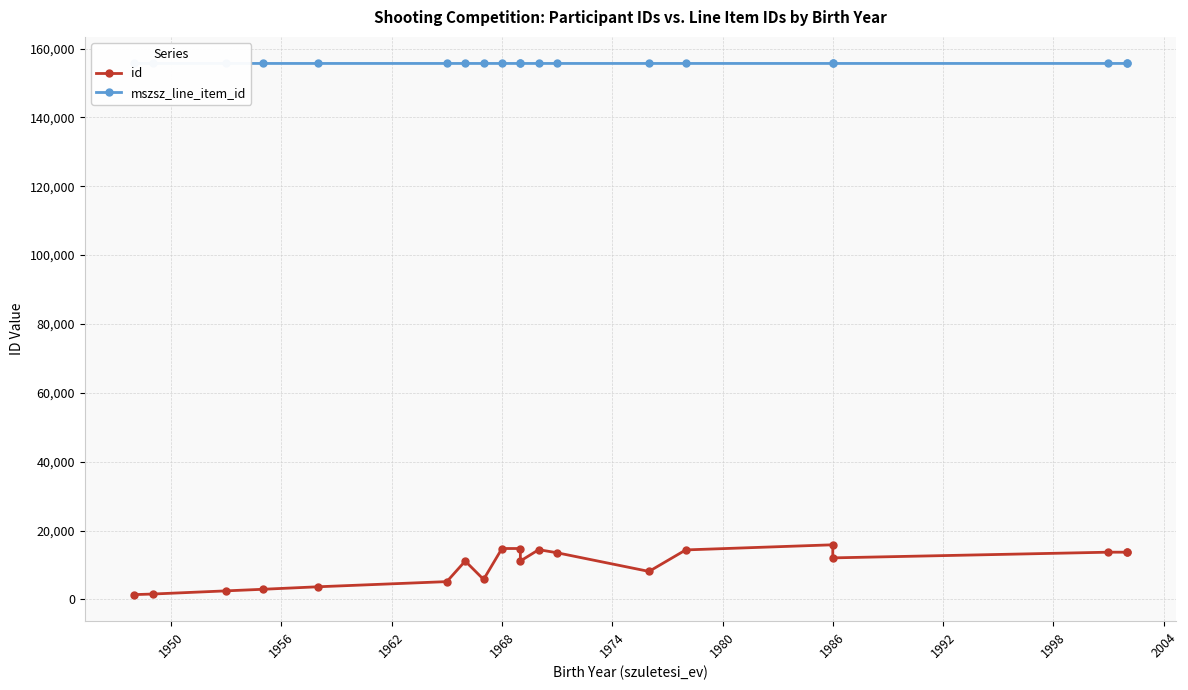

True or false: mszsz_line_item_id and id intersect in this chart.

False